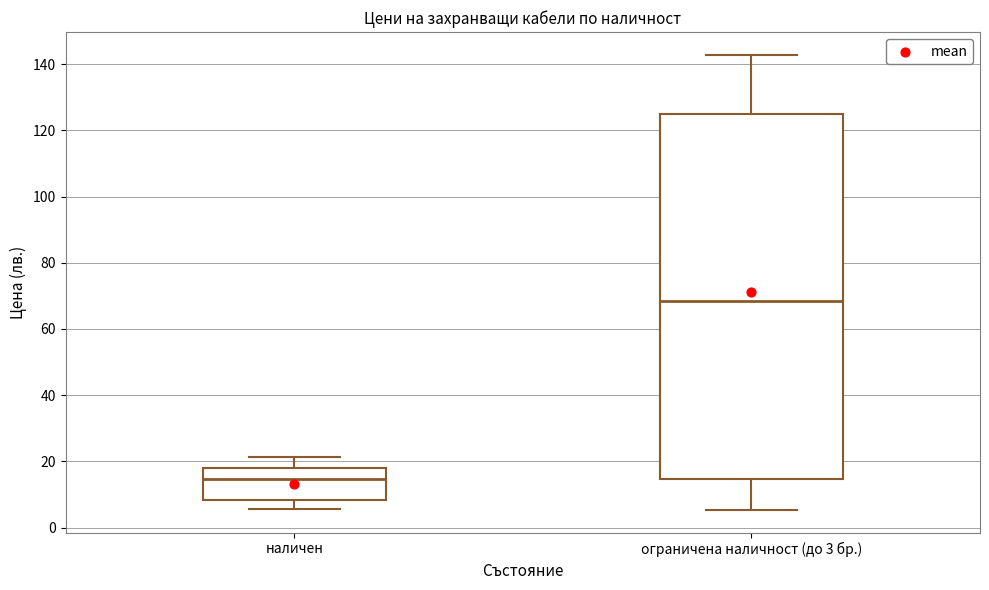

Reading left to right, transcribe this box plot: for each box, give where its median line is, the range the box spans, and where its two whiskers end, as read against the y-axis. The values are not printed on the chart, so give them approximately, as read against the axis.

наличен: median 14, box 8 to 18, whiskers 6 to 22
ограничена наличност (до 3 бр.): median 68, box 14 to 124, whiskers 6 to 142